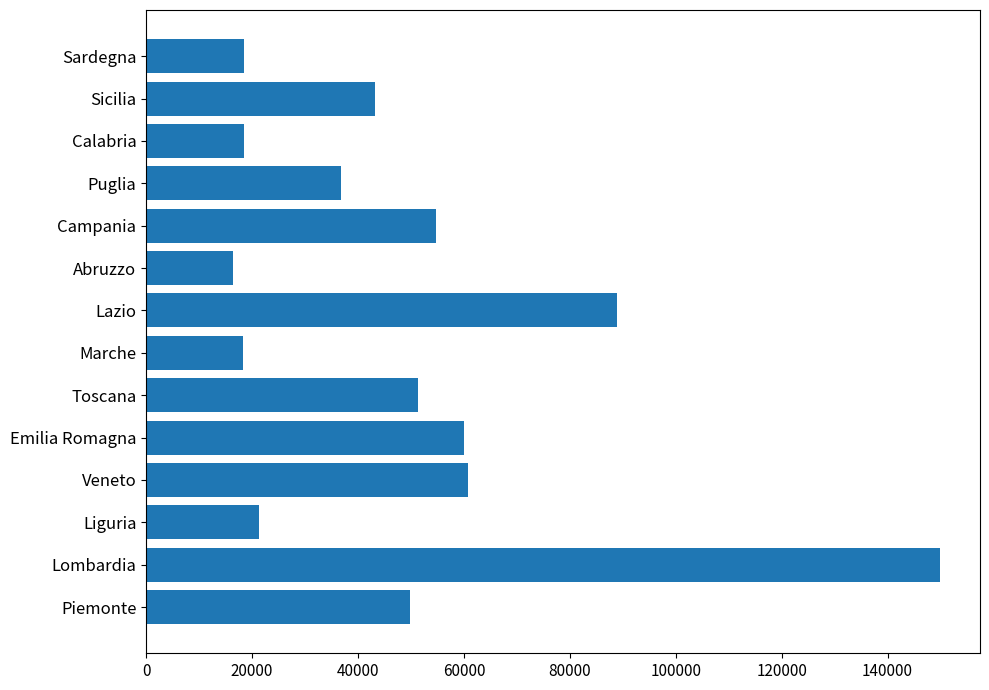

What value does the data have at Toscana?

51291